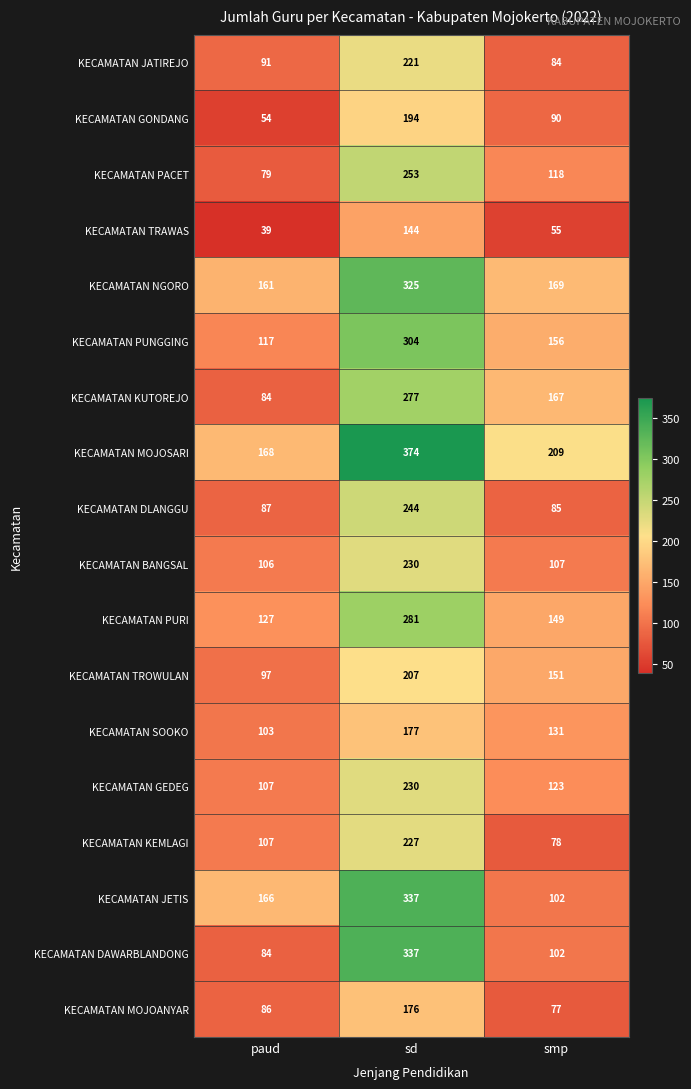

Which series has the widest spread of values?

KECAMATAN DAWARBLANDONG